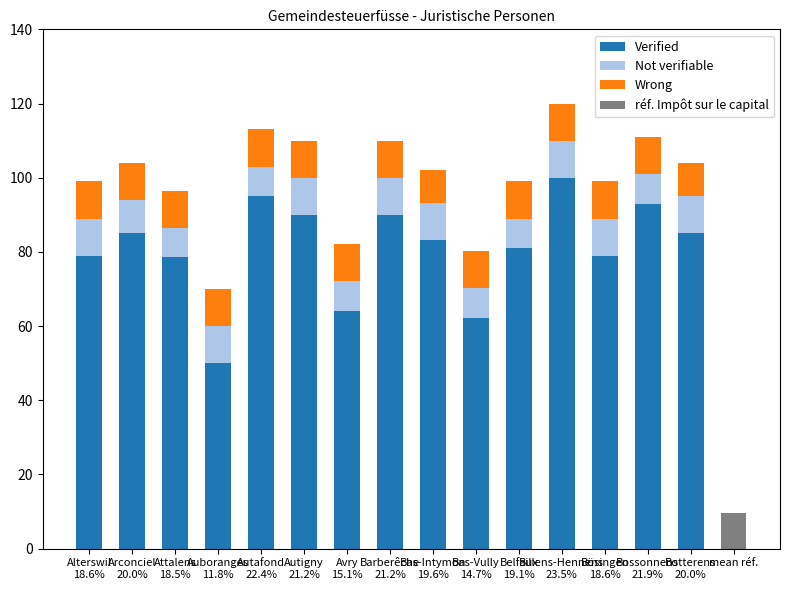

What is the difference between the highest and lowest values at Alterswil
18.6%?

69.0